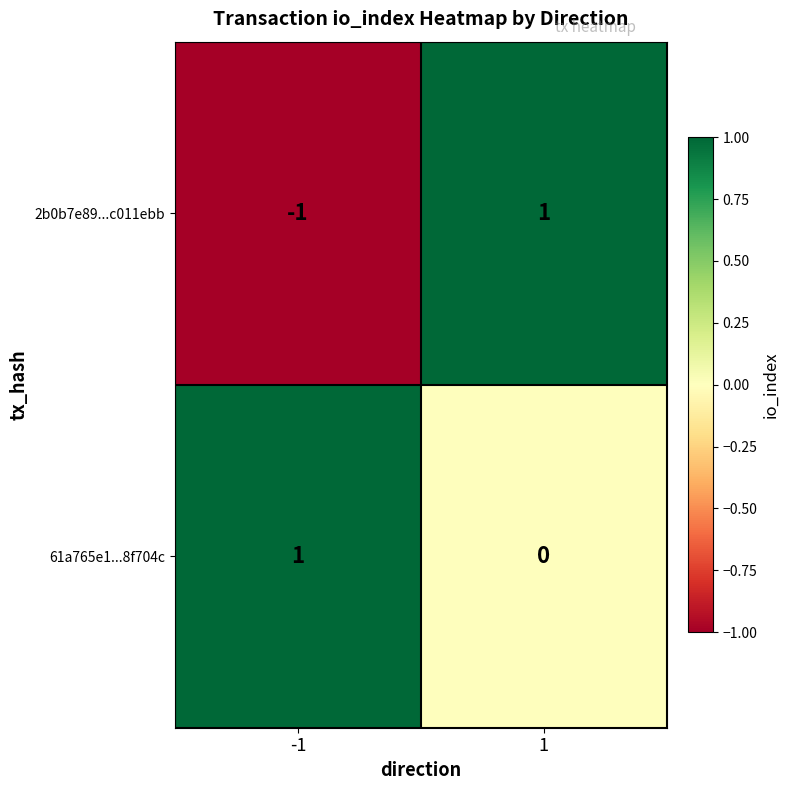

What is the total value across all series at 1?

1